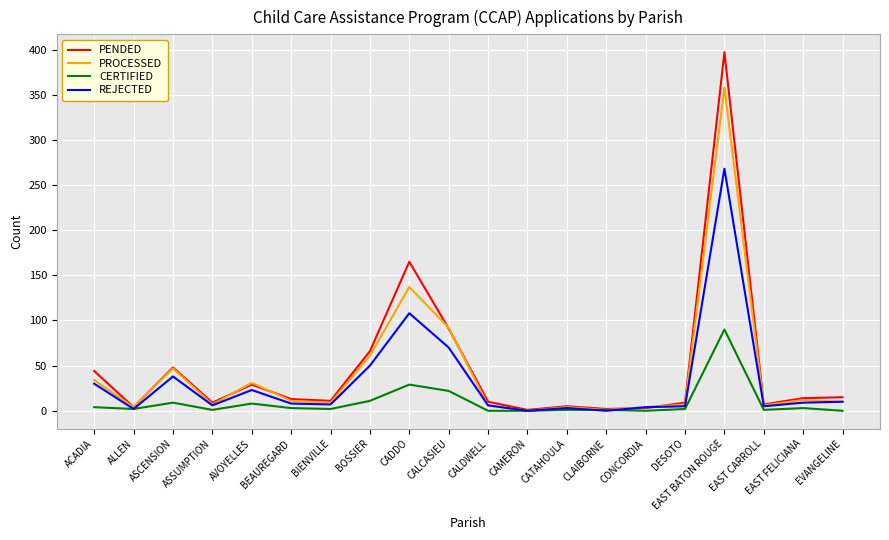

How many lines are shown in the chart?

4